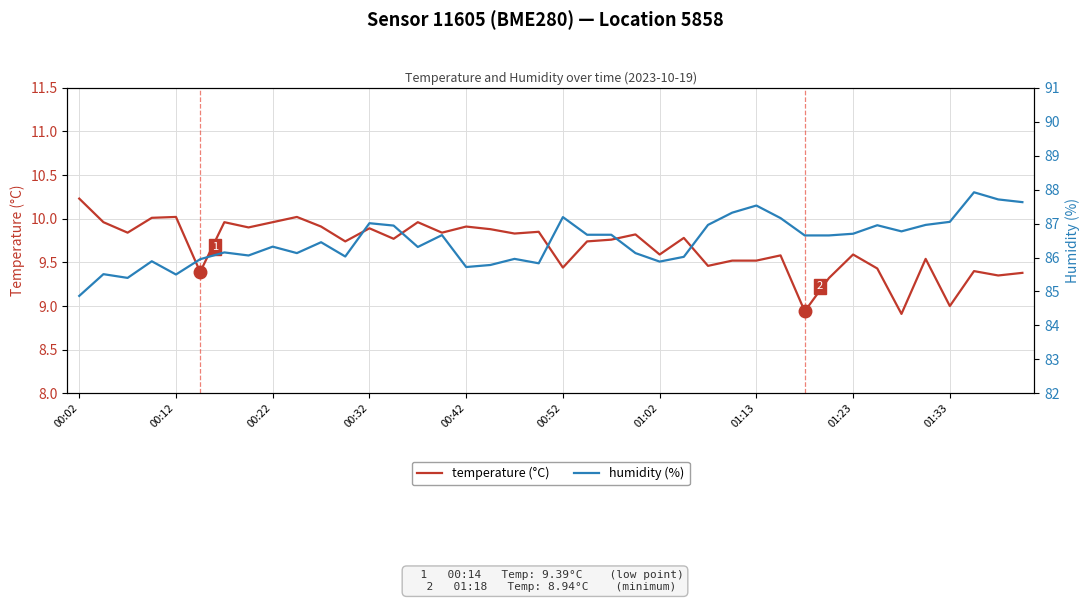

Which series has the largest total across all categories?

humidity (%)